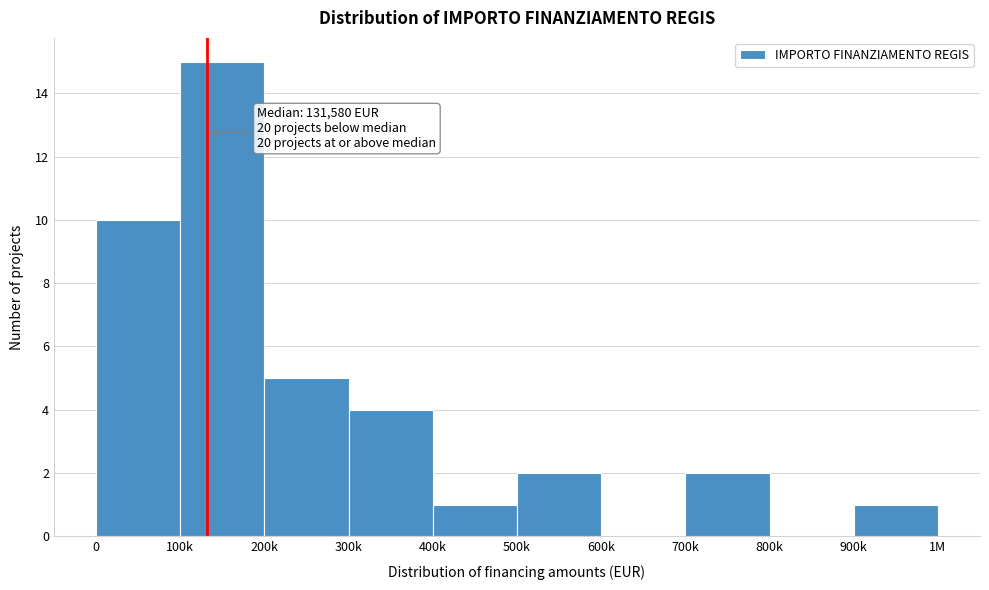

Reading left to right, list all the values displayed in this chart.

0=10	100k=15	200k=5	300k=4	400k=1	500k=2	600k=0	700k=2	800k=0	900k=1